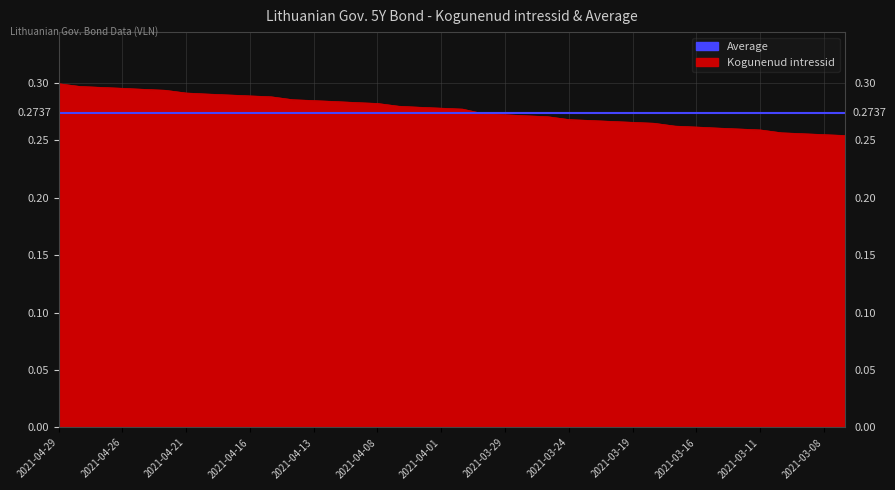

How many distinct data groups are displayed?

2